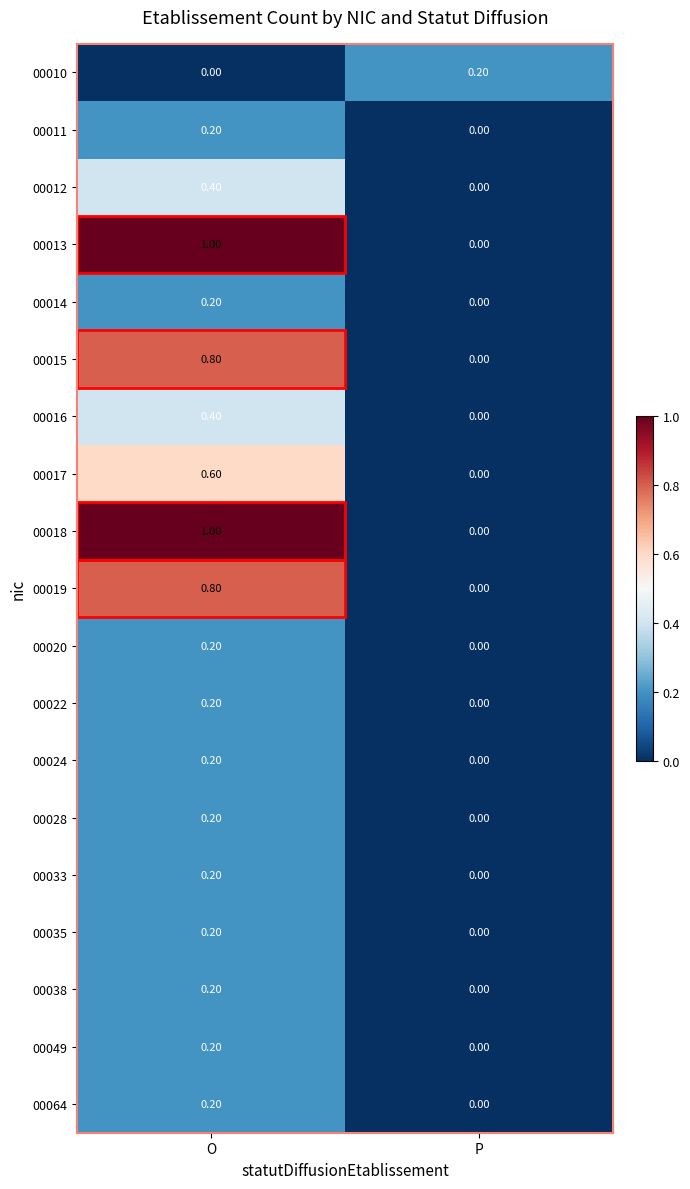

Is the value of 00010 at P greater than the value of 00013 at P?

Yes